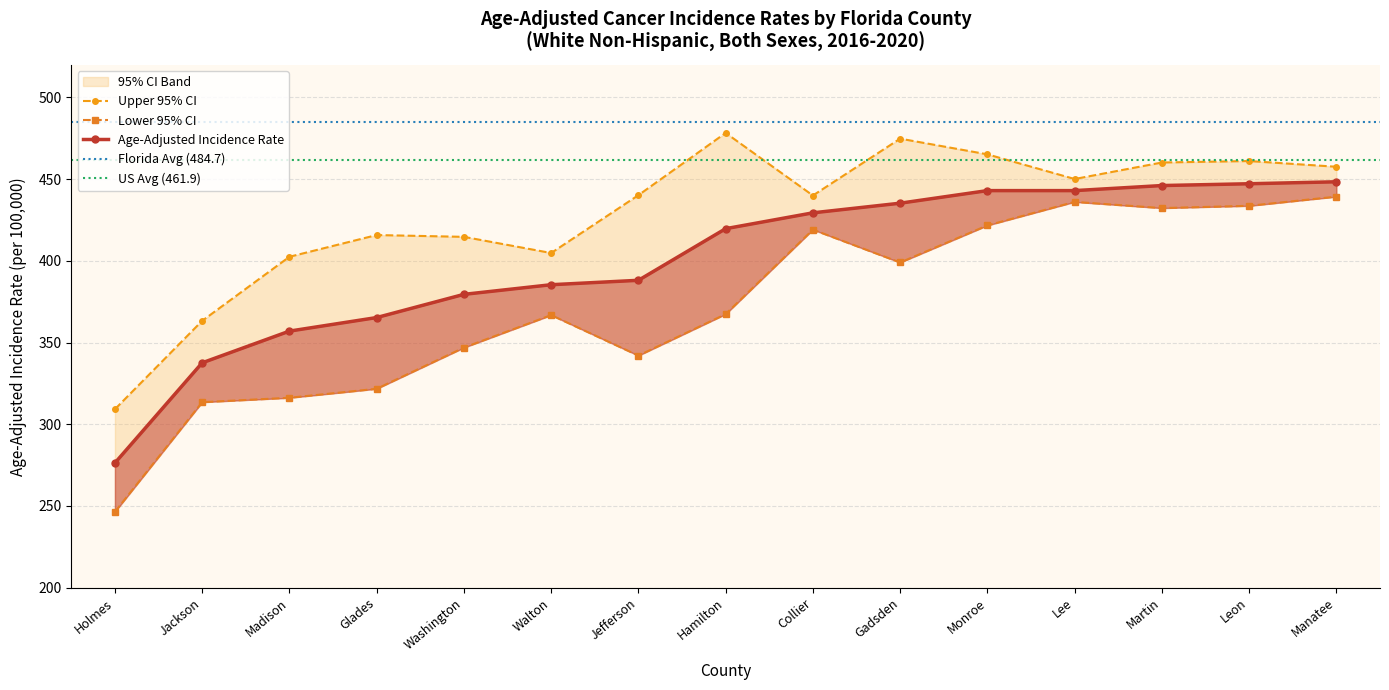

What is the difference between the maximum and minimum values in the Lower 95% CI series?

192.9